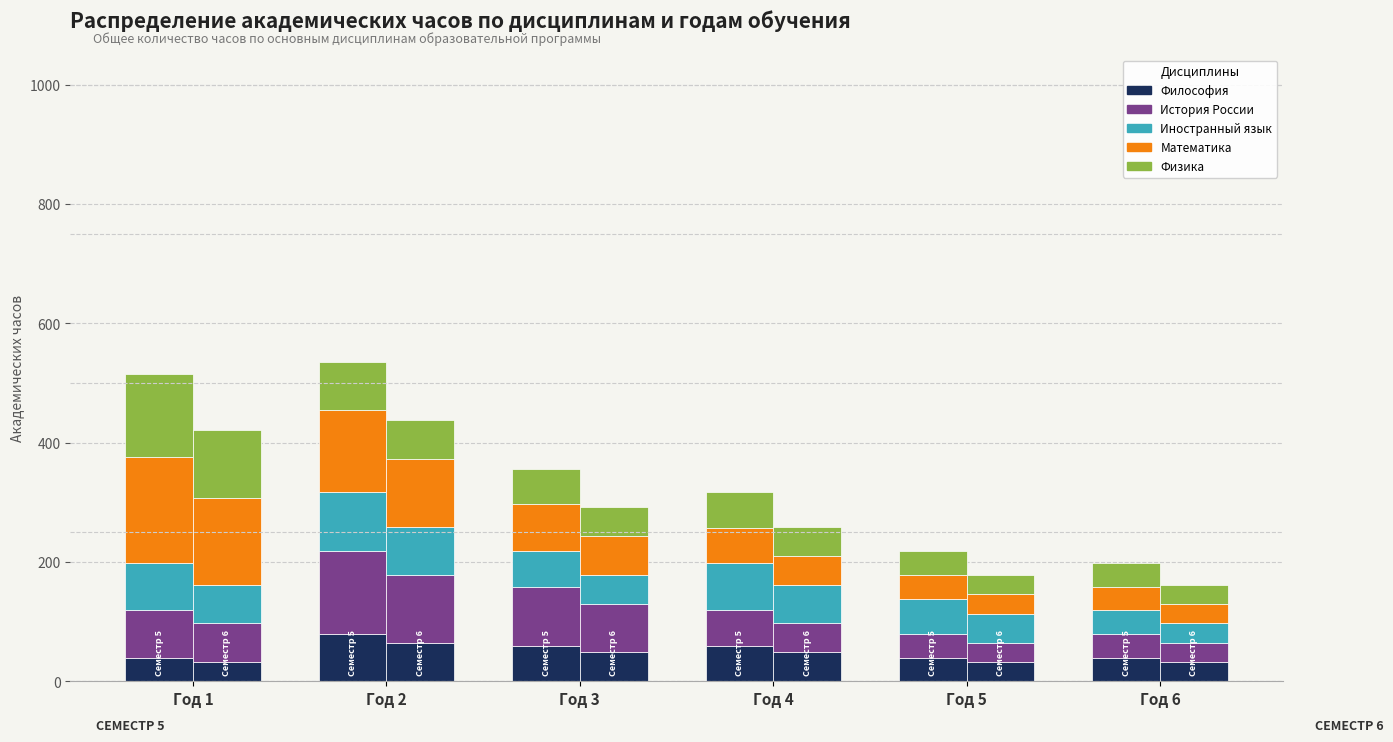

Is it true that Физика equals 37.6 at Год 2
?

False